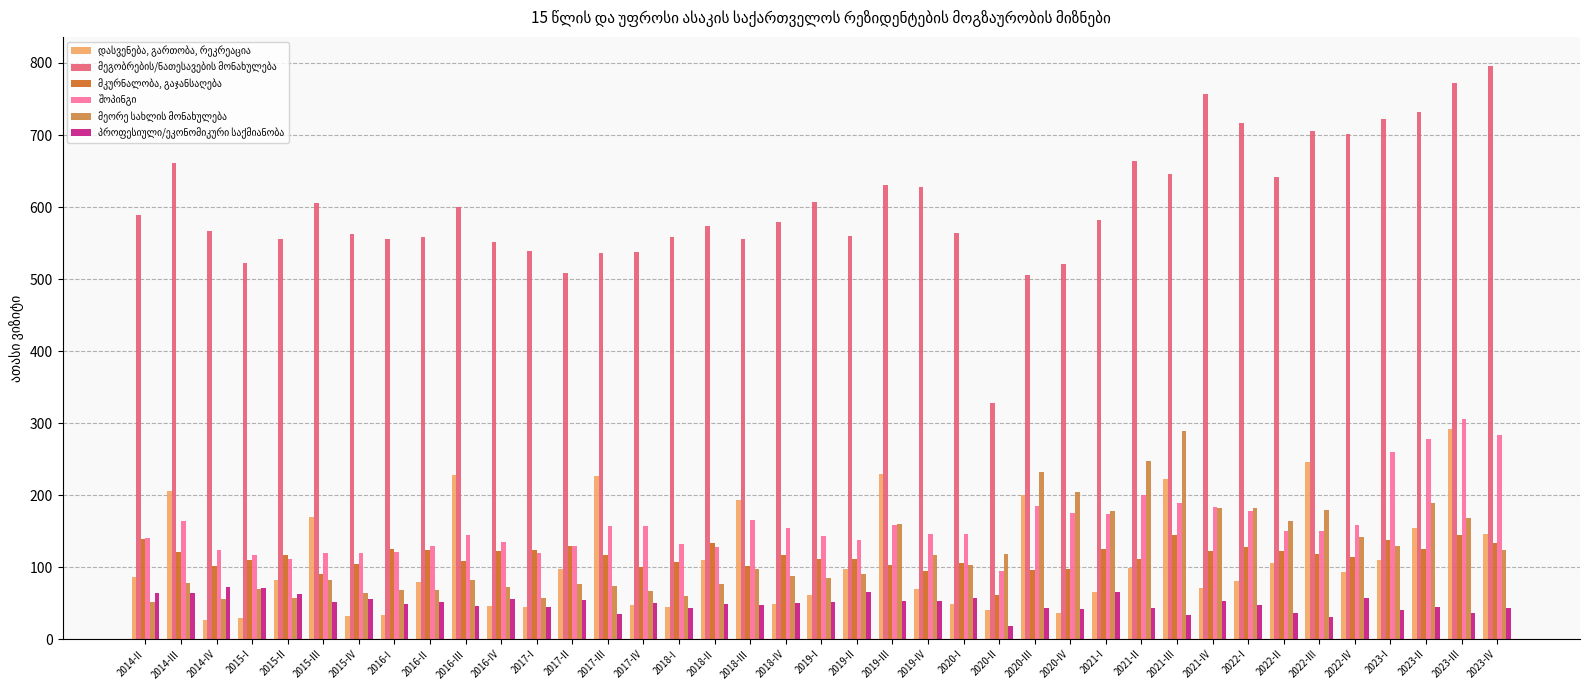

What is the total value across all series at 2016-IV?

983.3